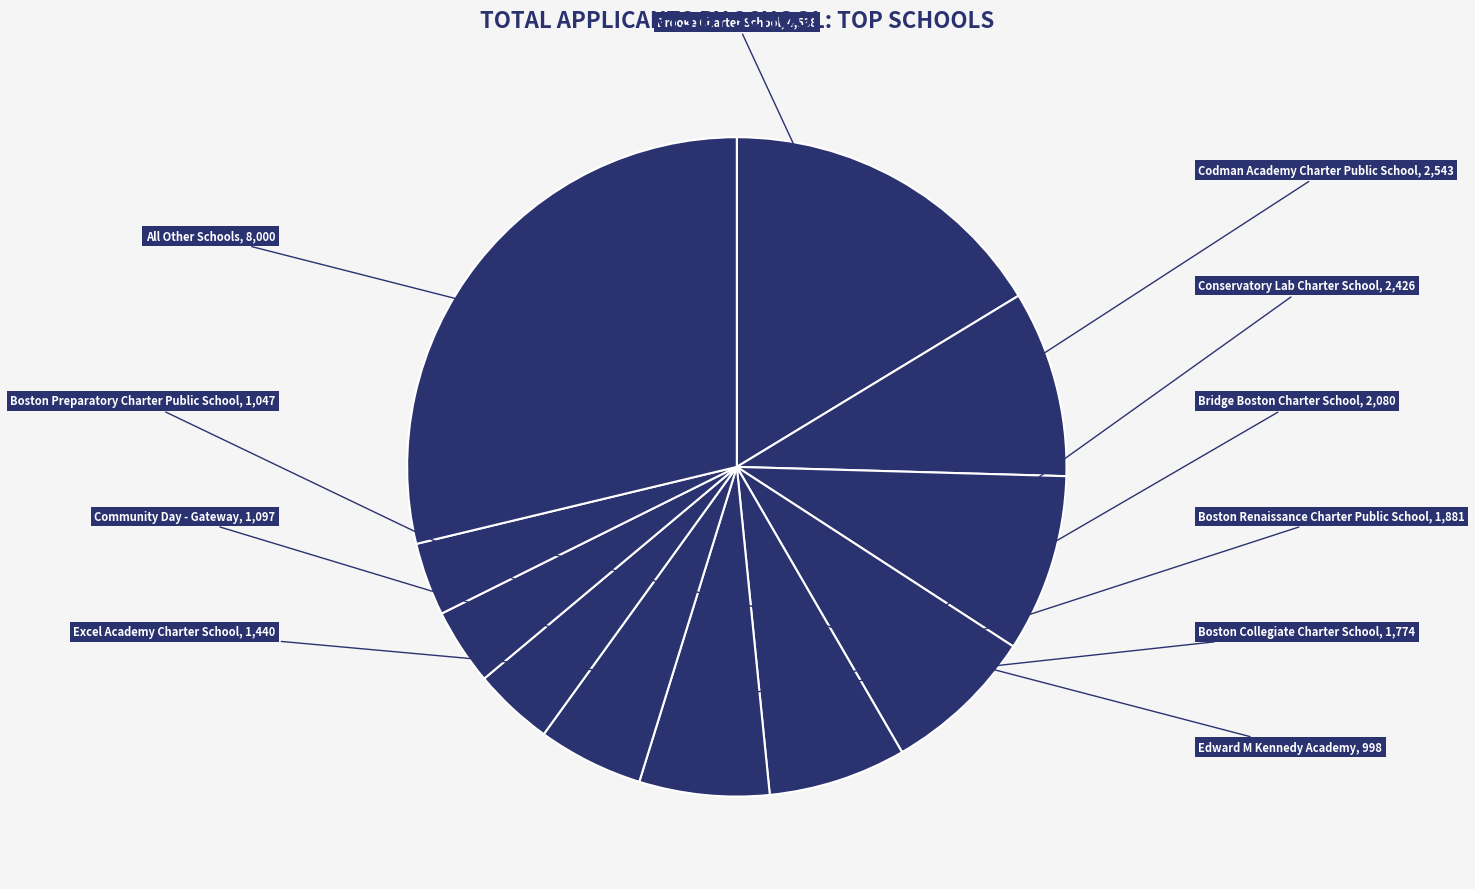

How many slices are in this pie chart?

11